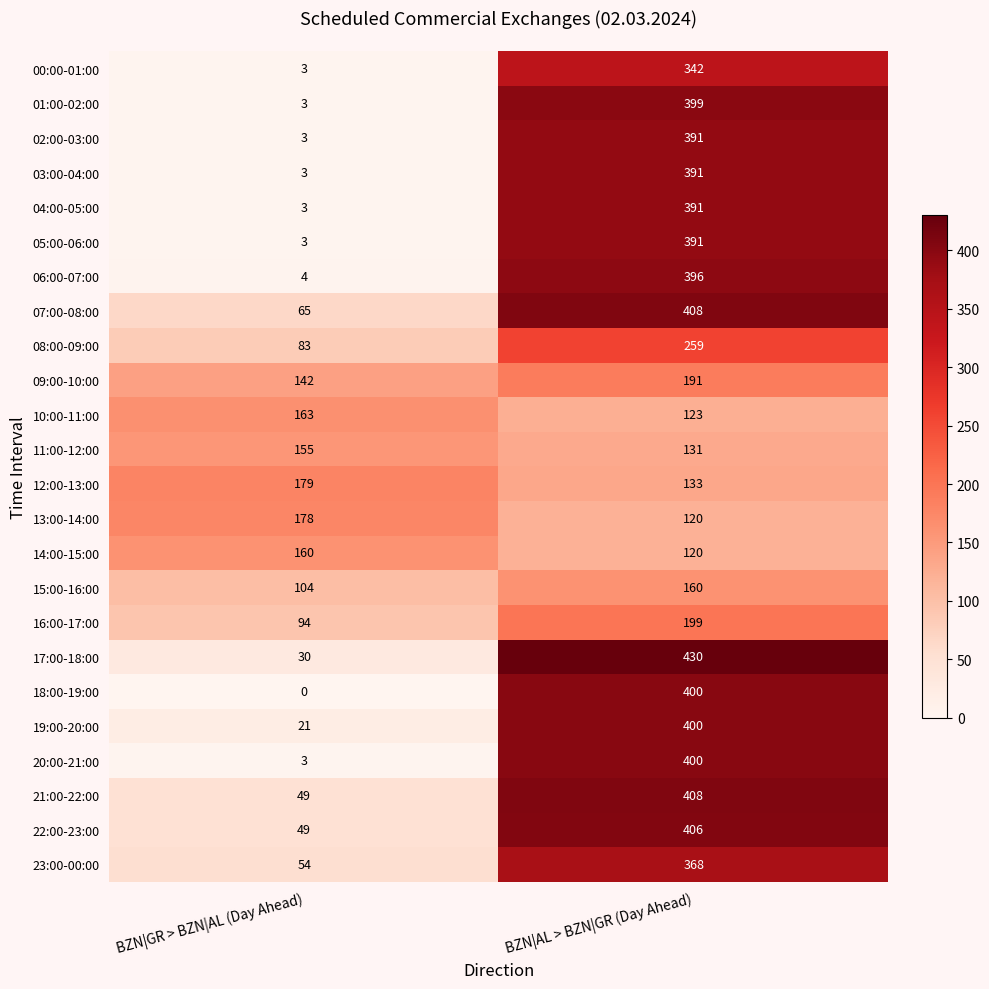

At which label is 04:00-05:00 closest to 197?

BZN|GR > BZN|AL (Day Ahead)